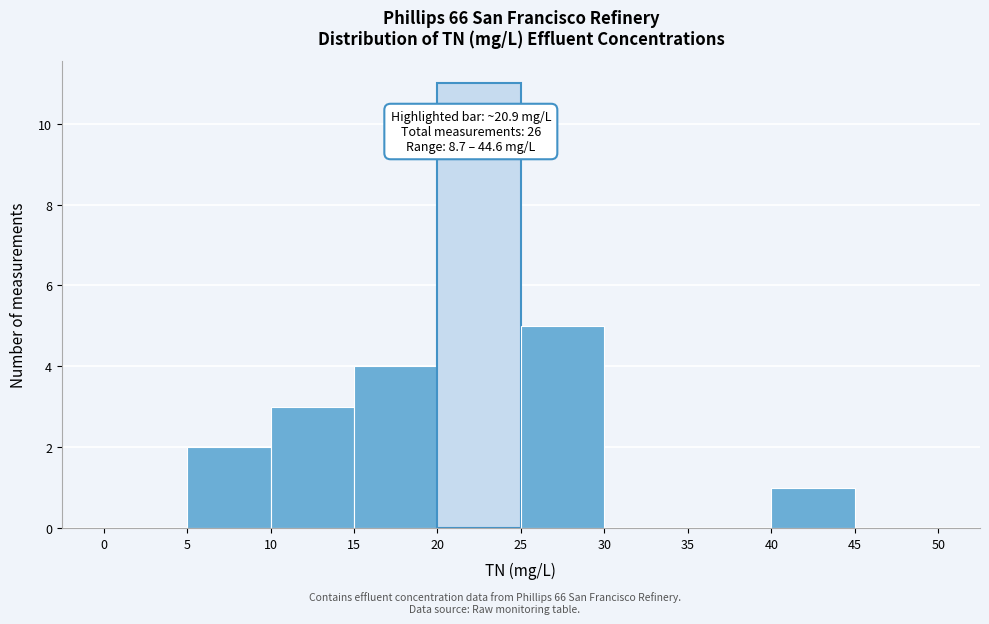

Which range on the x-axis has the tallest bar?

20 to 25